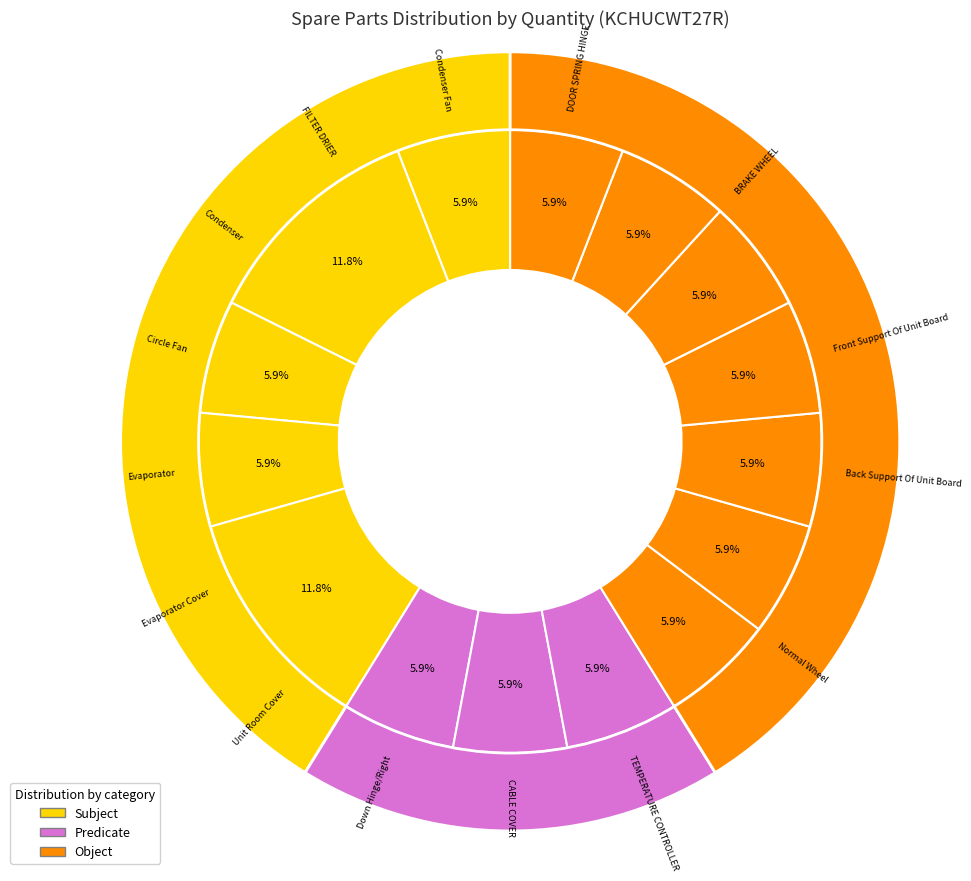

True or false: CABLE COVER accounts for 6% of the total.

True